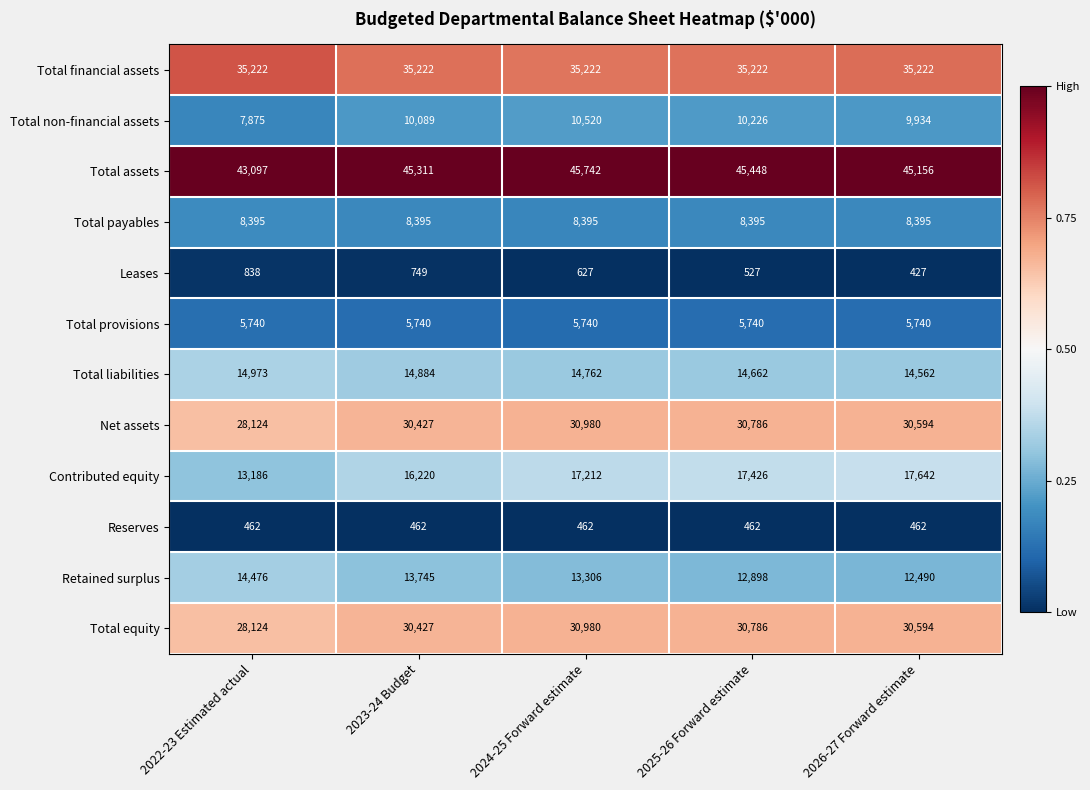

The Total provisions series shows 8913 at 2025-26 Forward estimate. True or false?

False